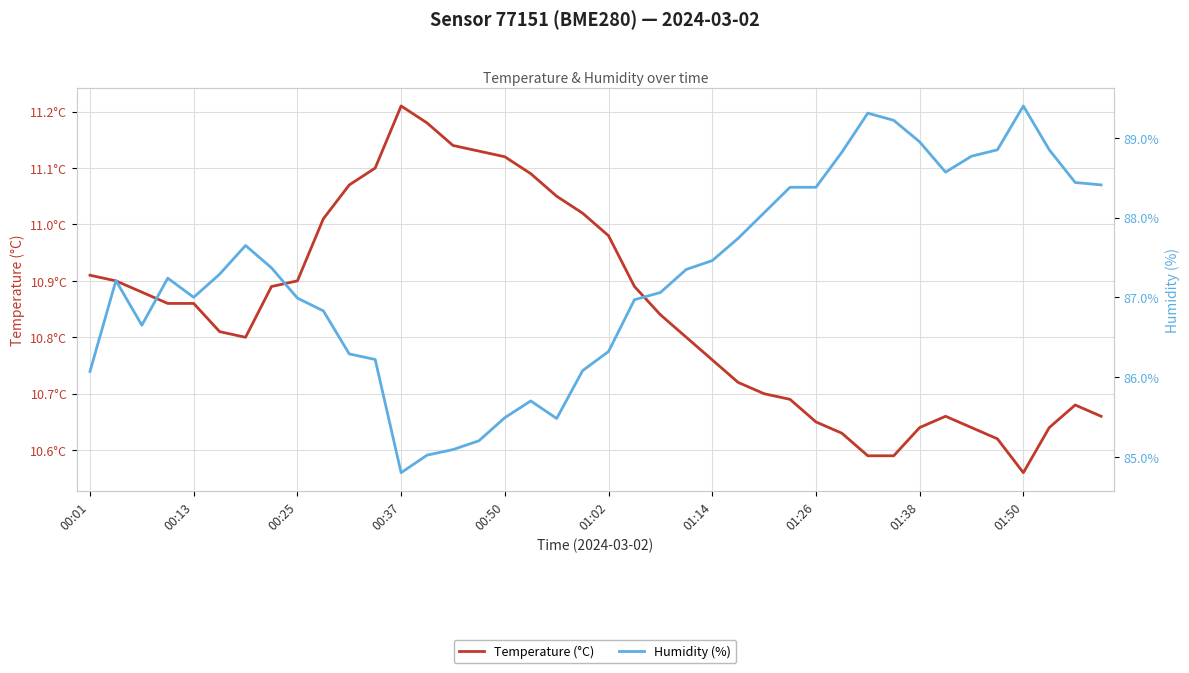

How many interior local valleys does the Humidity (%) series have?

5